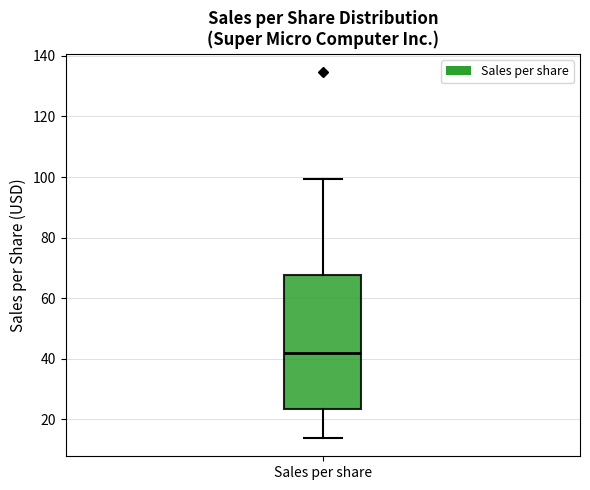

Read this box plot against the y-axis: the position of the median line, the range covered by the box, and the ends of both whiskers. The values are not printed on the chart, so give them approximately, as read against the axis.

median 42, box 24 to 68, whiskers 14 to 100